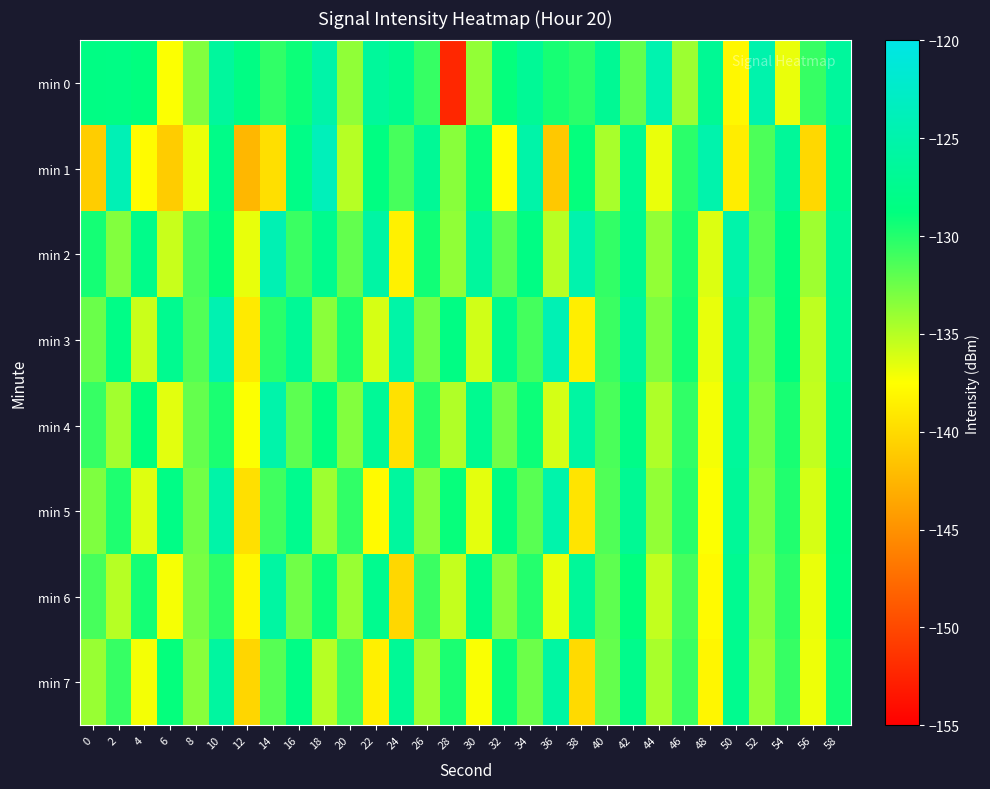

What is the total value across all series at 14?

-1038.2